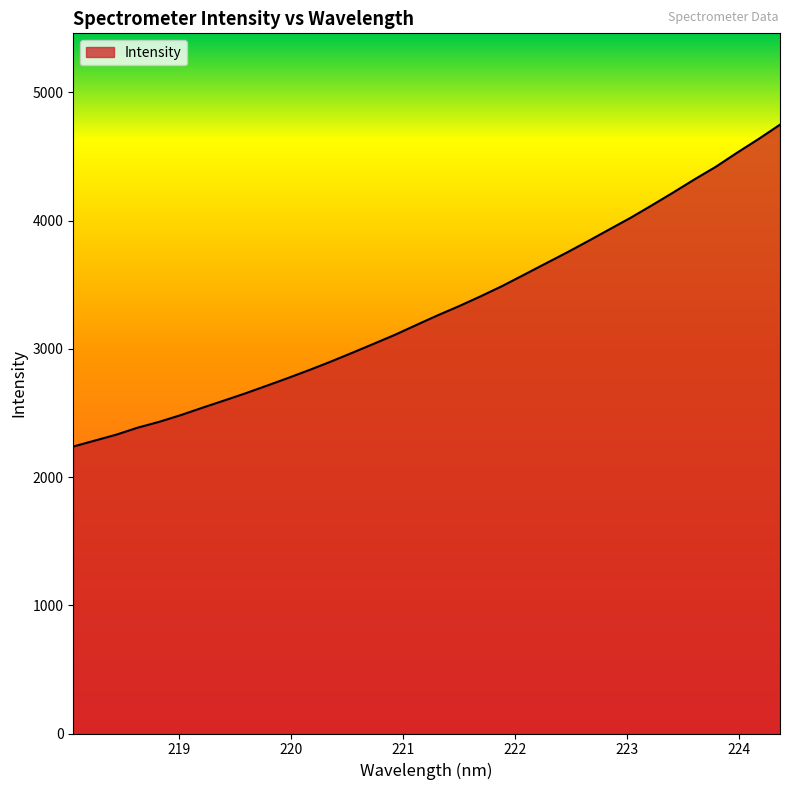

What is the greatest value displayed?

4747.6